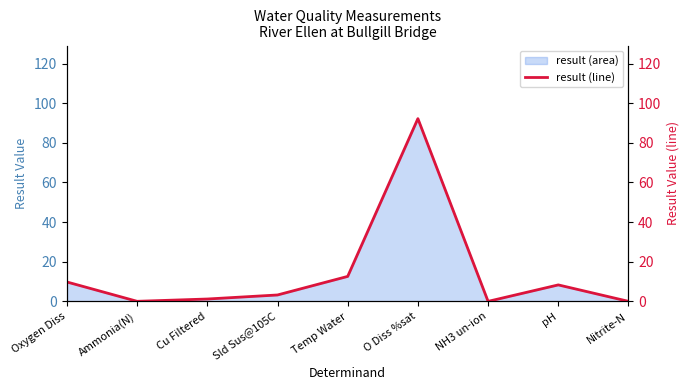

Which has a higher value, Sld Sus@105C or Nitrite-N?

Sld Sus@105C